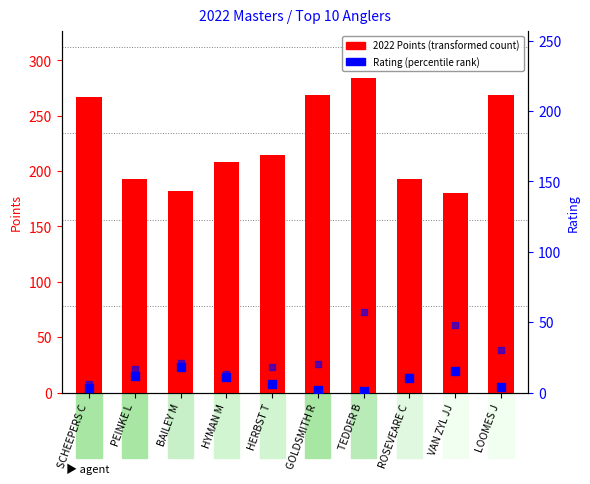

What is the total value across all series at HERBST T?

372.7